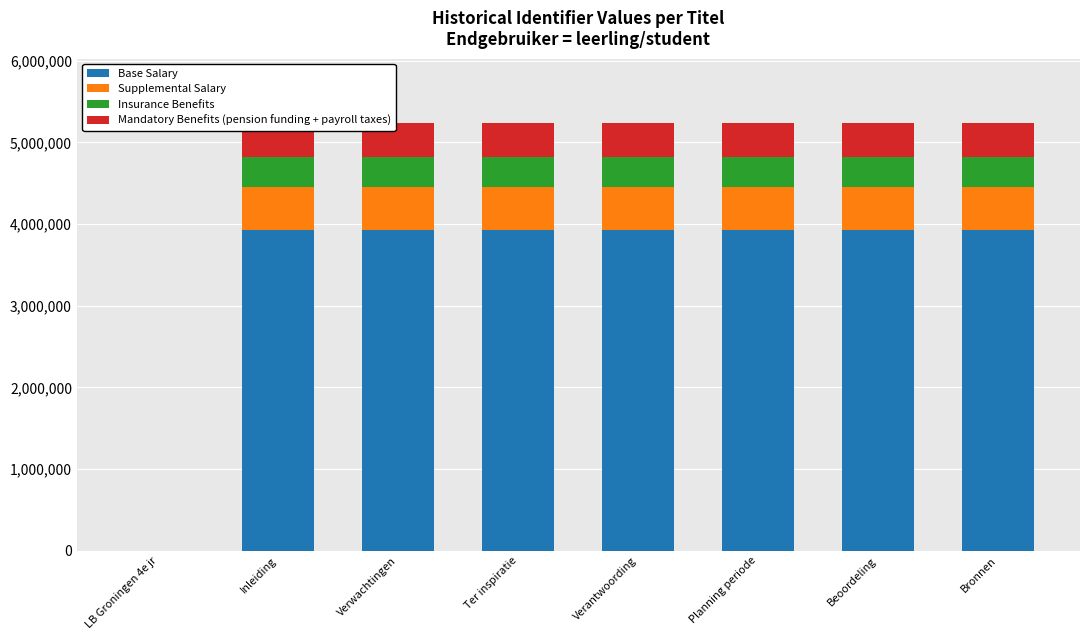

What is the approximate value of Base Salary at Ter inspiratie?

3929692.5